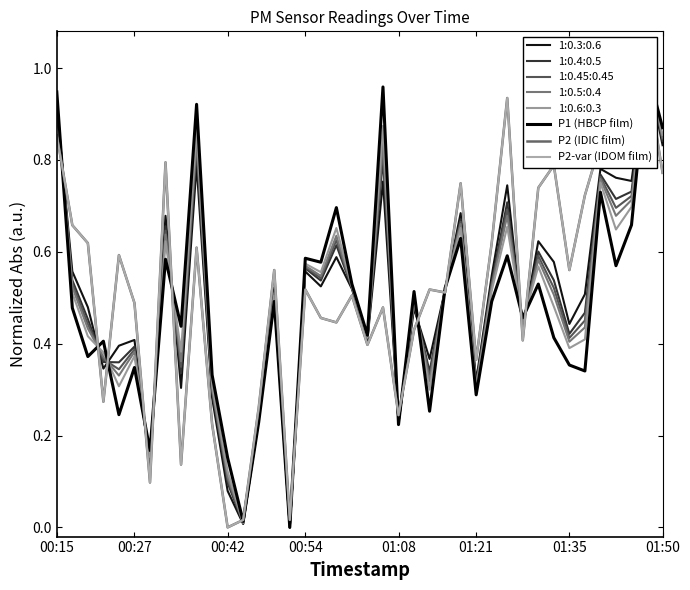

True or false: P2 (IDIC film) has a value of 0.2 at 00:54.

False